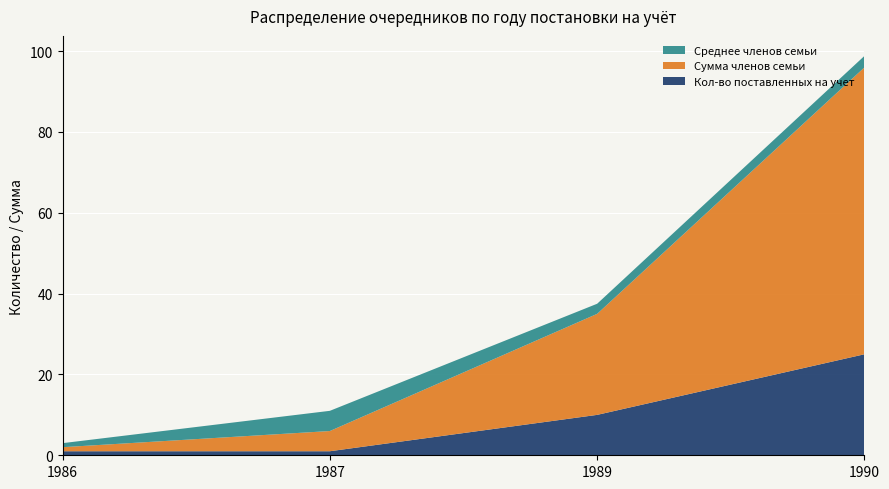

The Кол-во поставленных на учет series shows 1.0 at 1986. True or false?

True